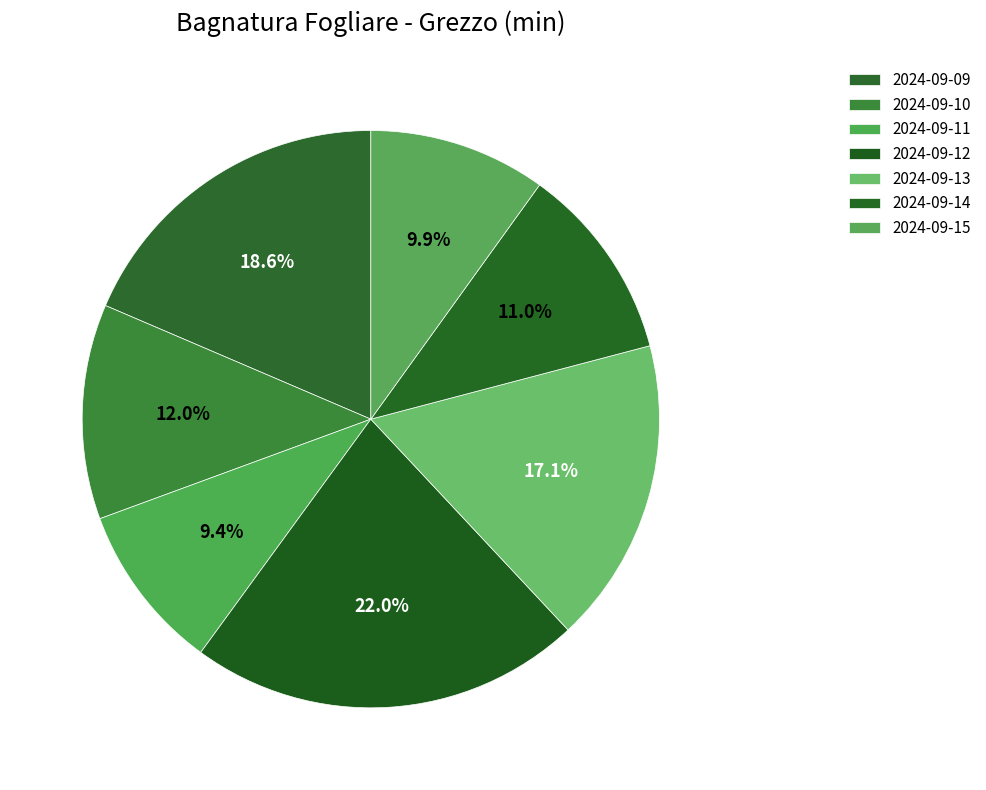

The 2024-09-14 slice represents 21% of the pie. True or false?

False